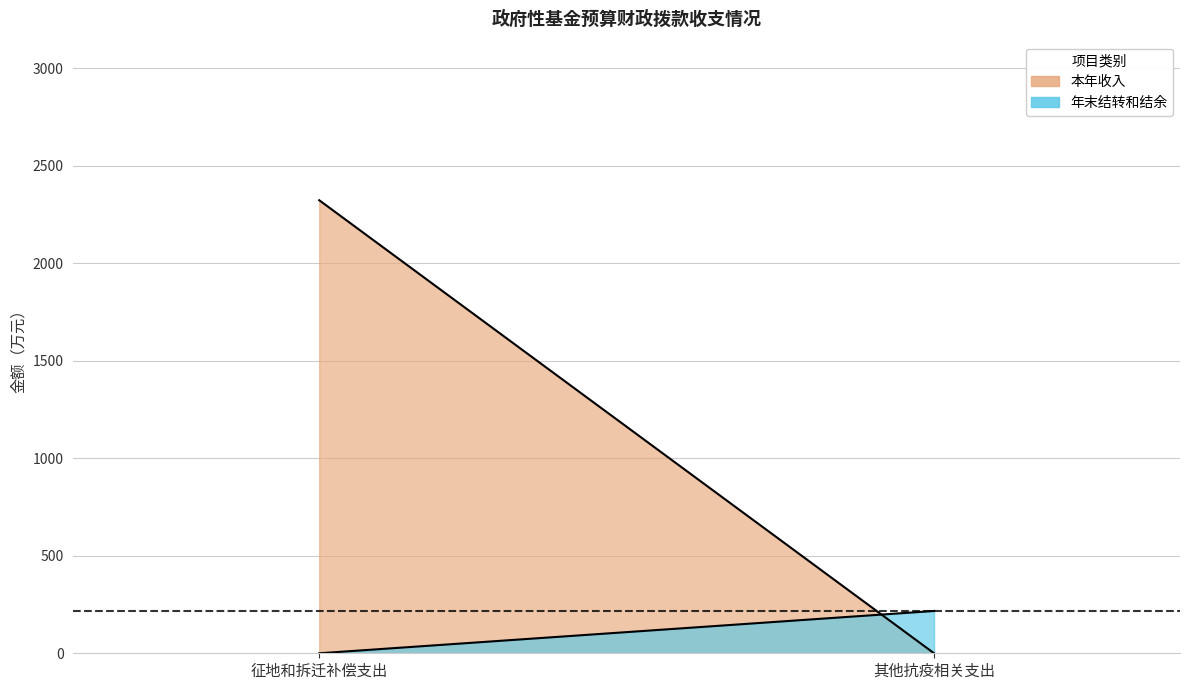

Reading left to right, what are all the values shown in this chart?

本年收入: 2323.5	0.0
年末结转和结余: 0.0	217.0